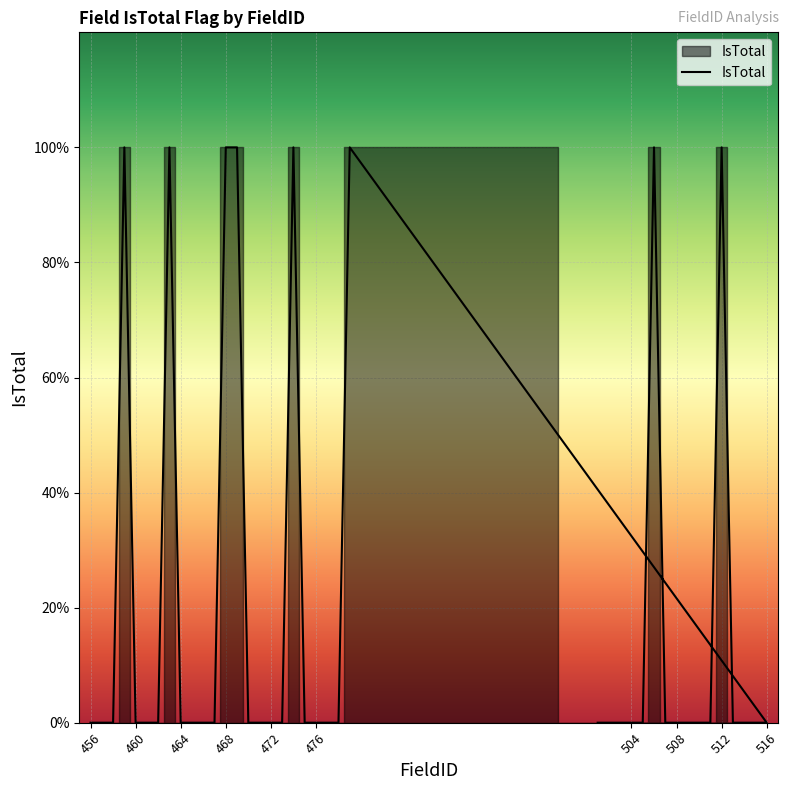

True or false: the data has more than 0 interior local peaks.

True